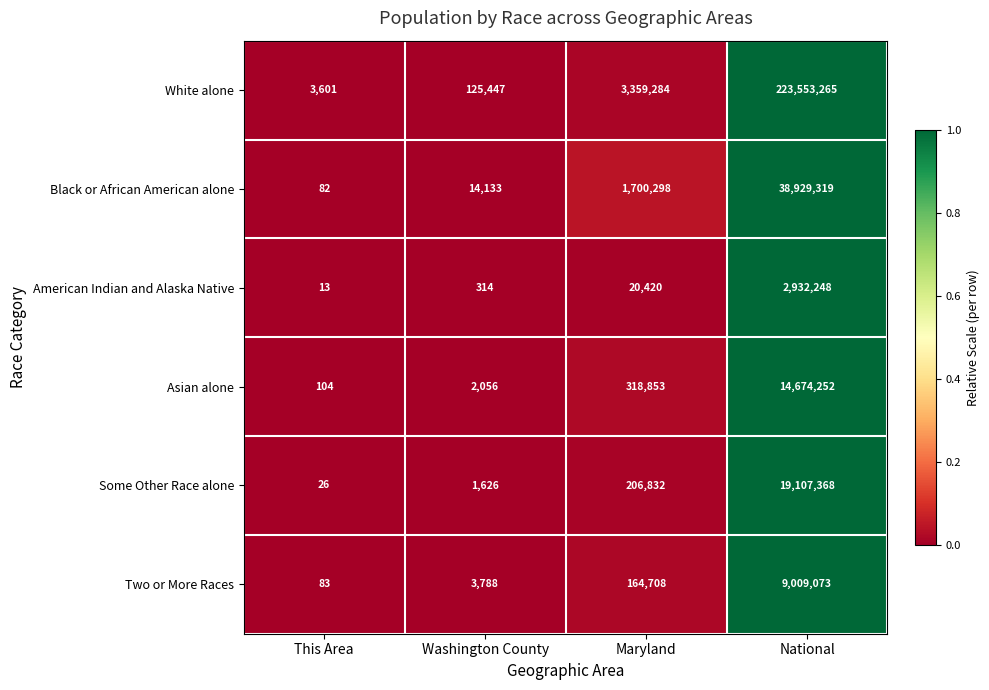

Which series changed the most between This Area and Washington County?

White alone